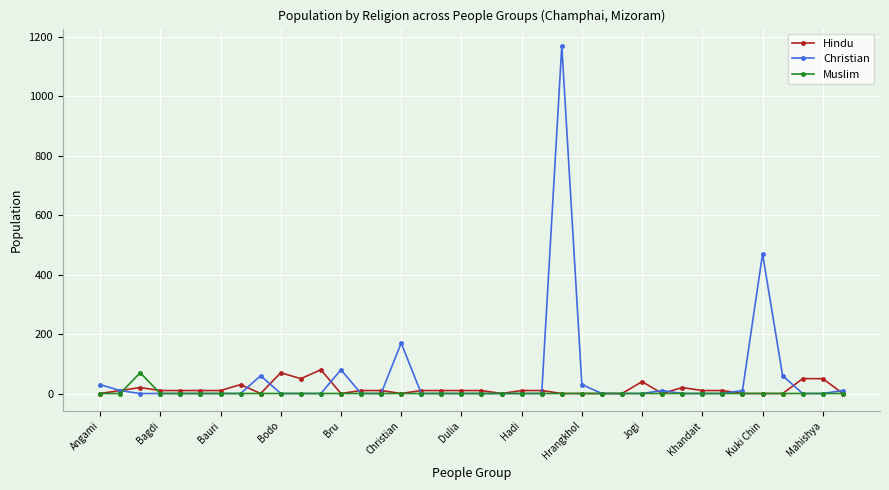

True or false: Christian has more than 1 interior local peaks.

True